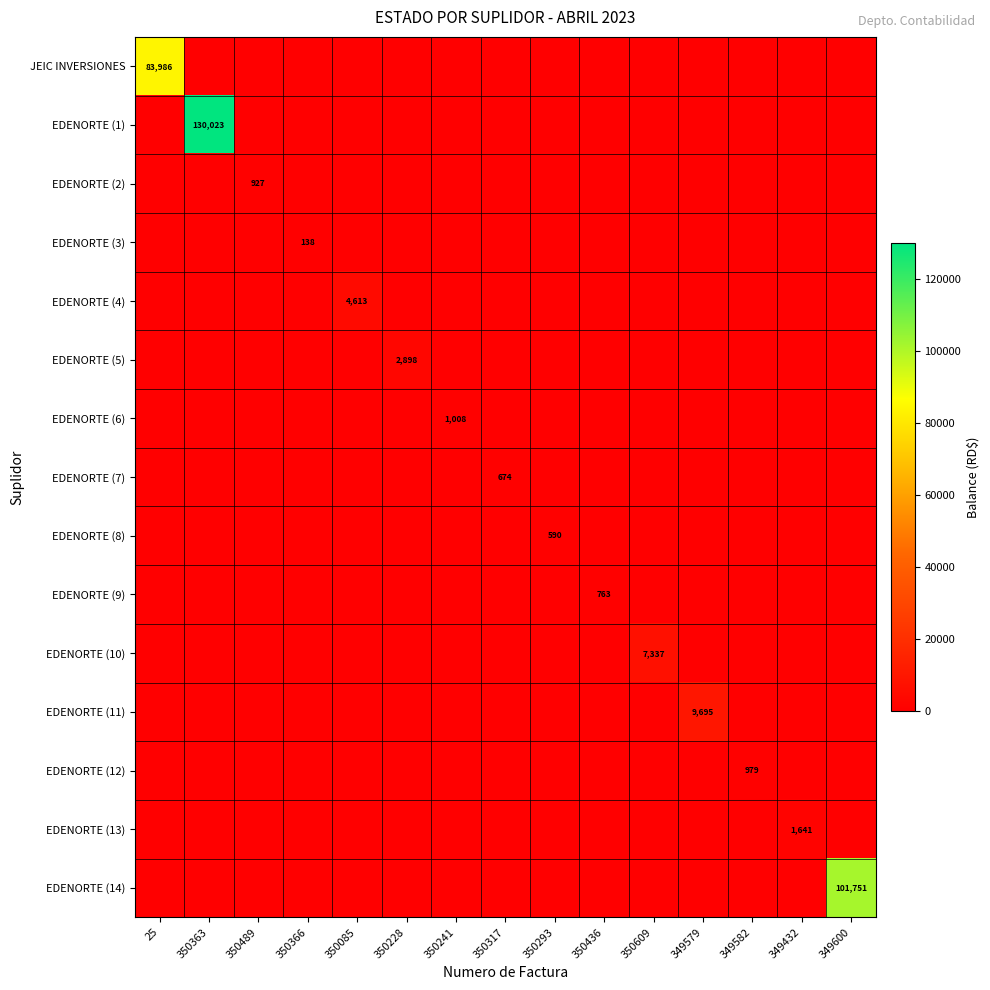

What is the sum of all JEIC INVERSIONES values?

83986.5